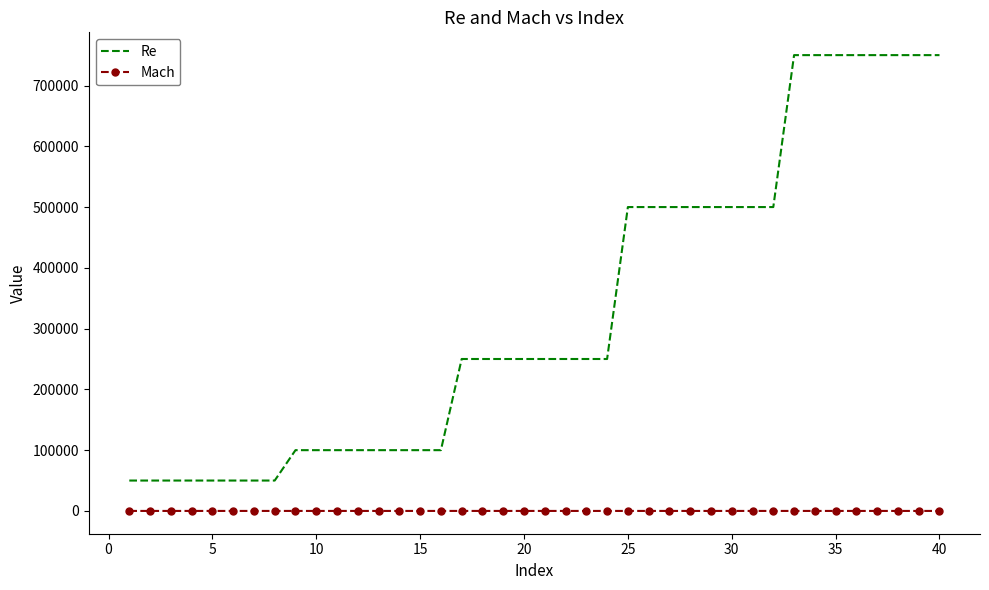

Which series has the largest total across all categories?

Re